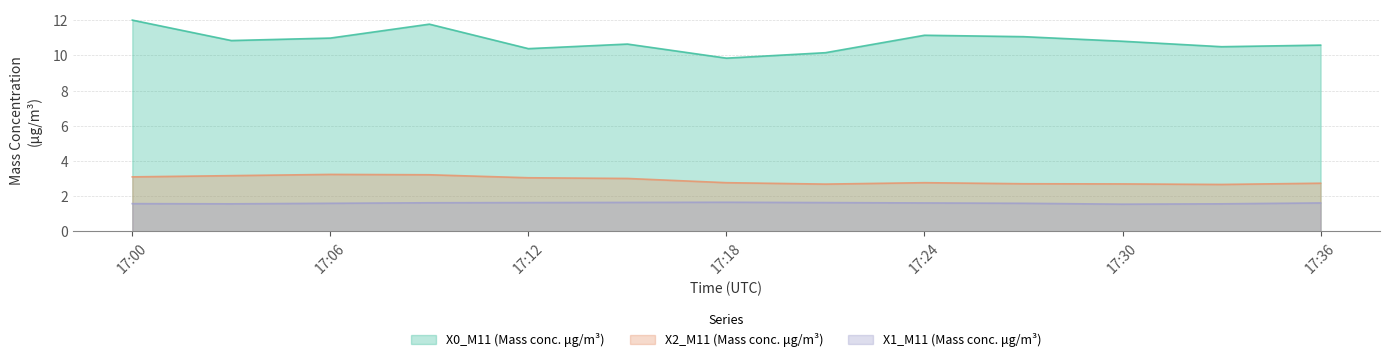

What is the highest value of the X1_M11 (Mass conc. μg/m³) series?

1.7